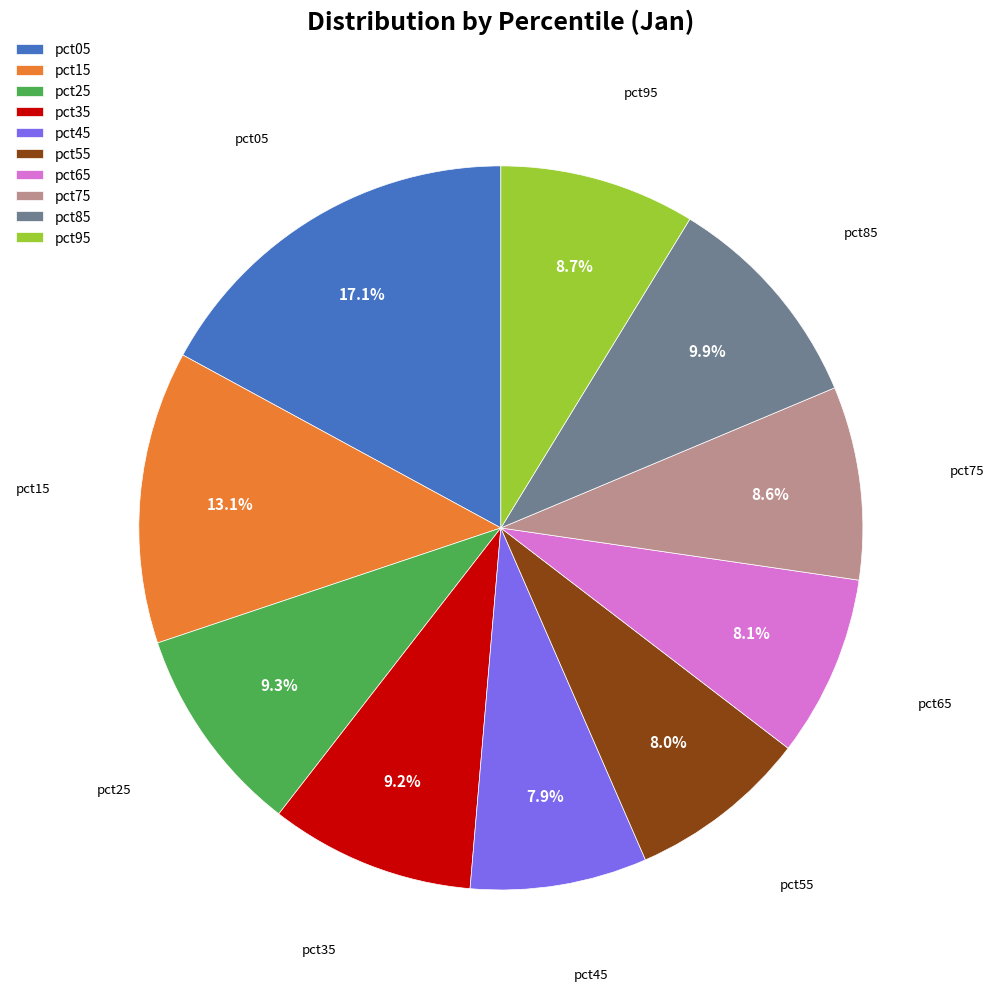

To the nearest percent, what percentage of the pie is pct55?

8%